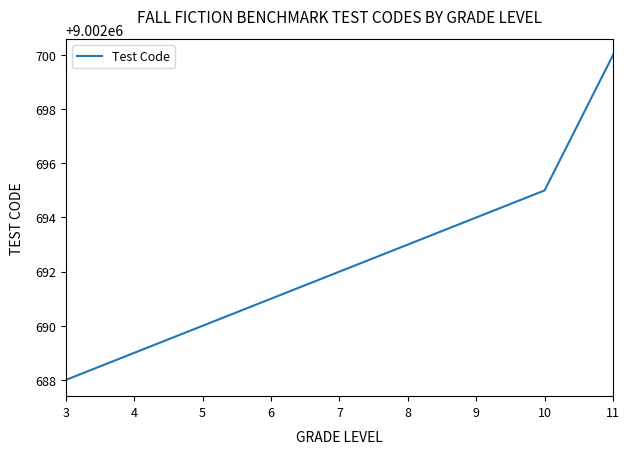

Is it true that the value at 4 is 9002689?

True